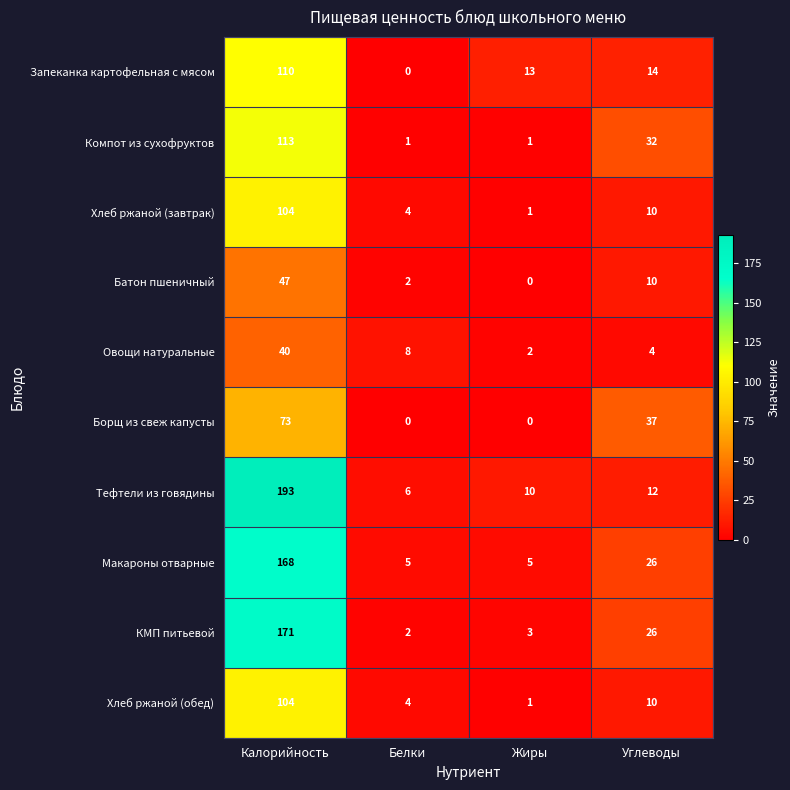

What is the sum of the Хлеб ржаной (завтрак) values at Углеводы and Белки?

14